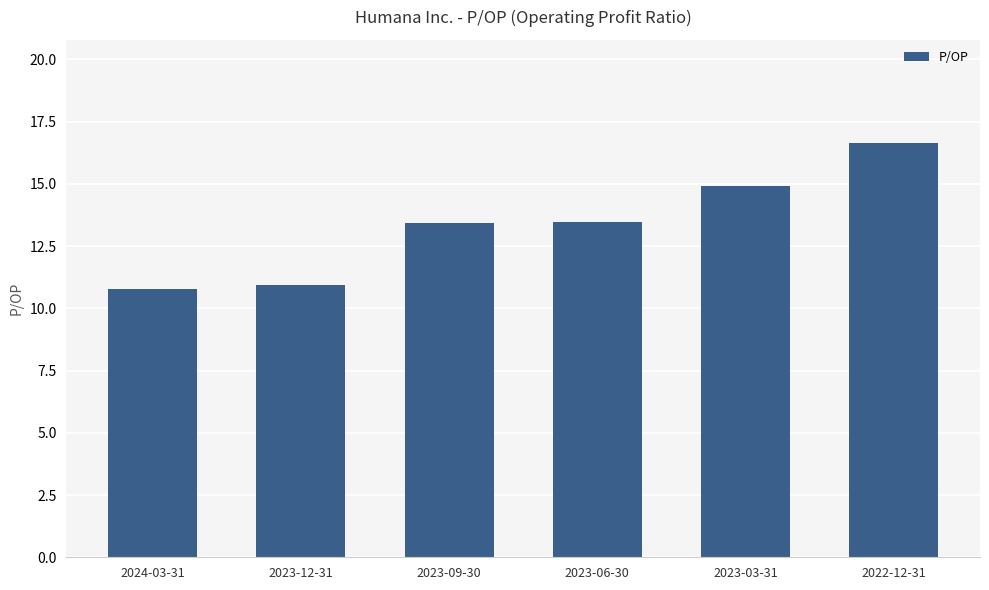

What is the difference between the second highest and second lowest values?

4.0